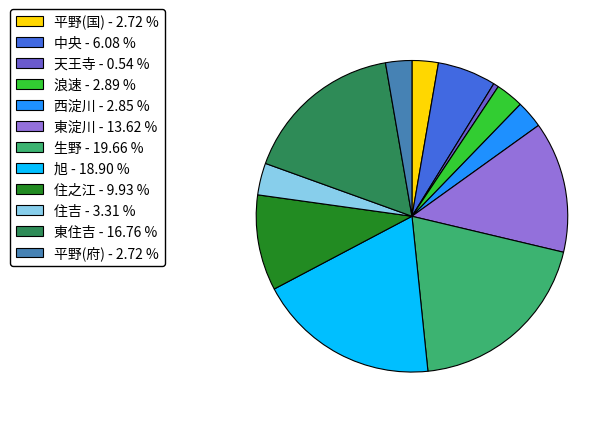

Which category has the biggest portion of the pie?

生野